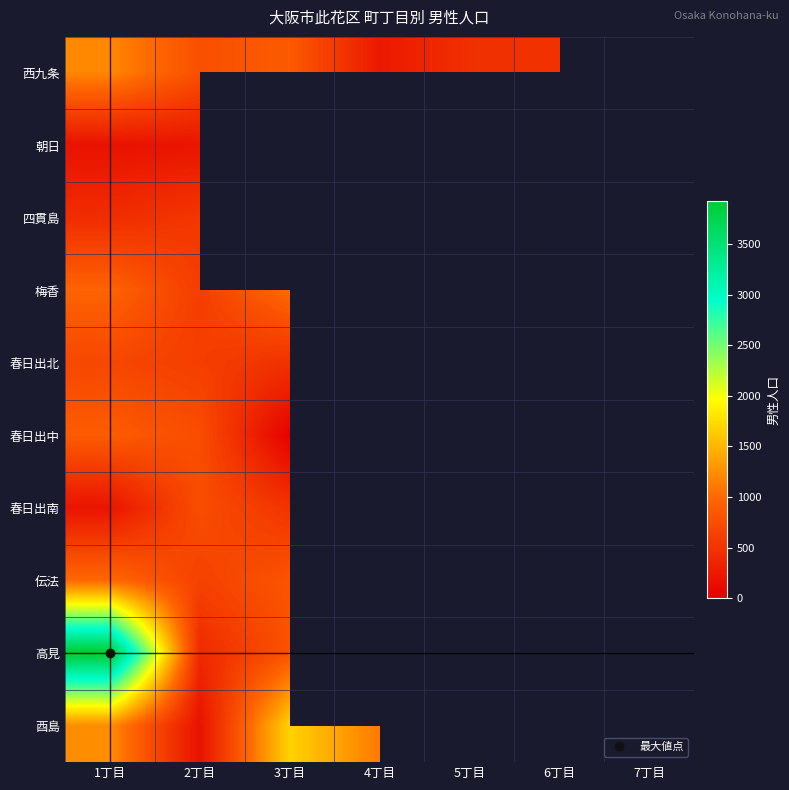

At how many categories does at least one series exceed 736?

6